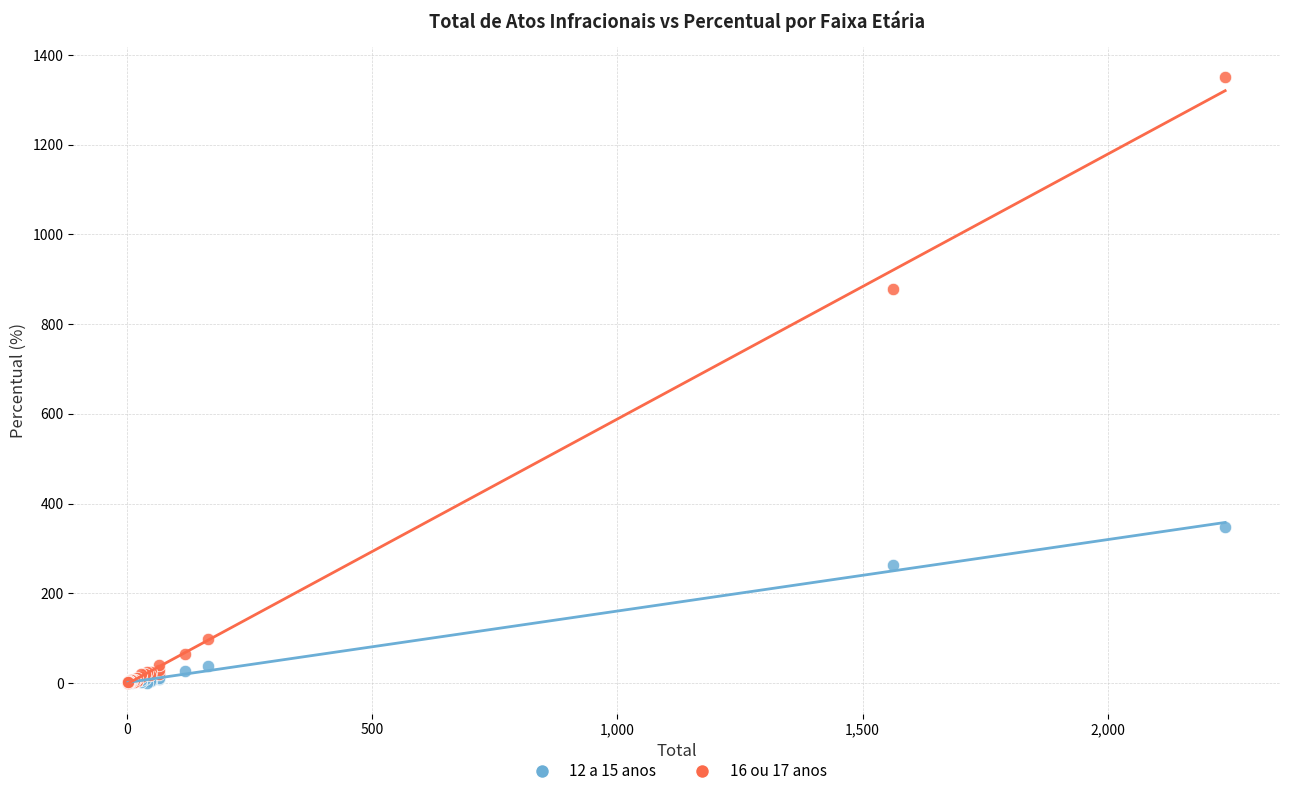

Across all series, what Y value is closest to 675?

879